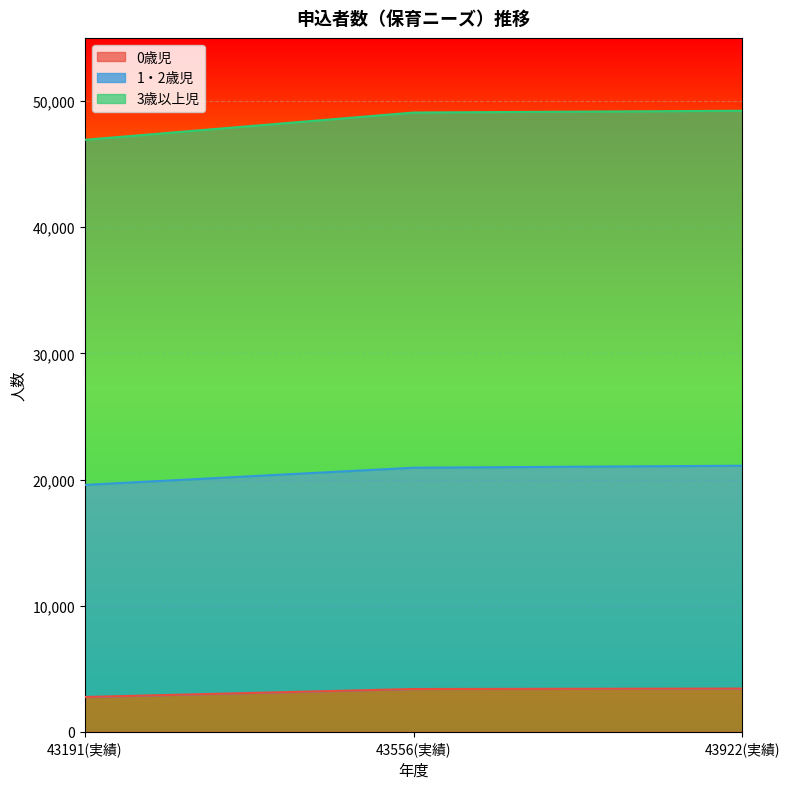

Which has a higher value, 43556(実績) or 43922(実績)?

43922(実績)